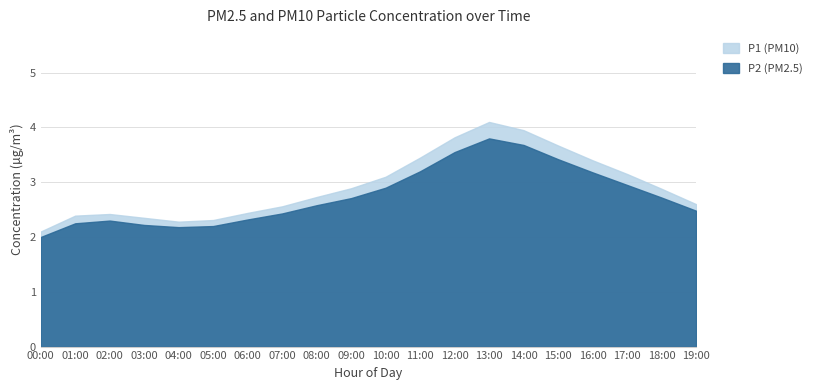

What position from the left is 14:00?

15